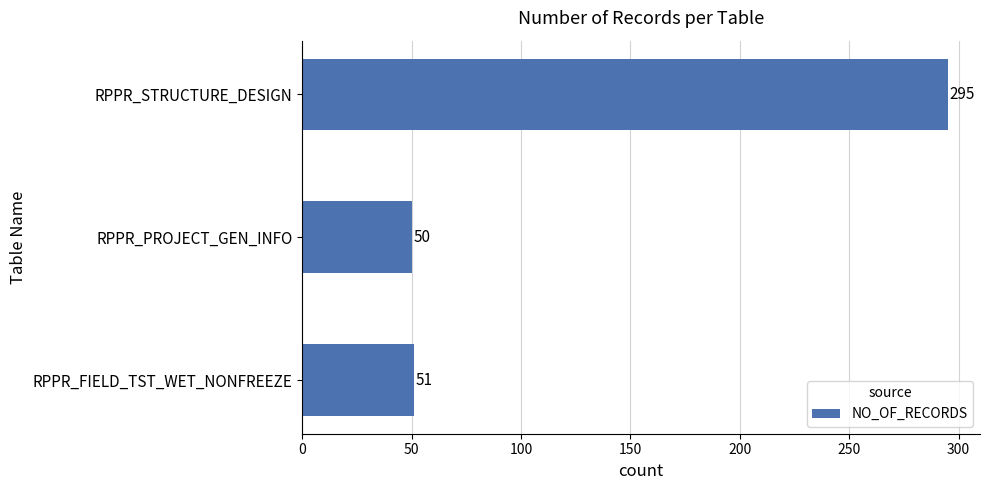

Reading bottom to top, list all the values displayed in this chart.

RPPR_FIELD_TST_WET_NONFREEZE=51	RPPR_PROJECT_GEN_INFO=50	RPPR_STRUCTURE_DESIGN=295